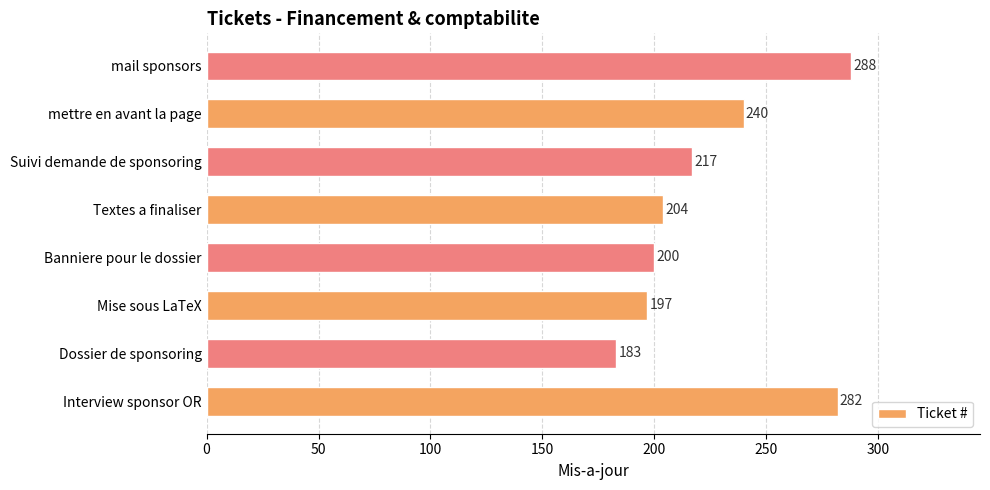

What is the maximum value shown in the chart?

288